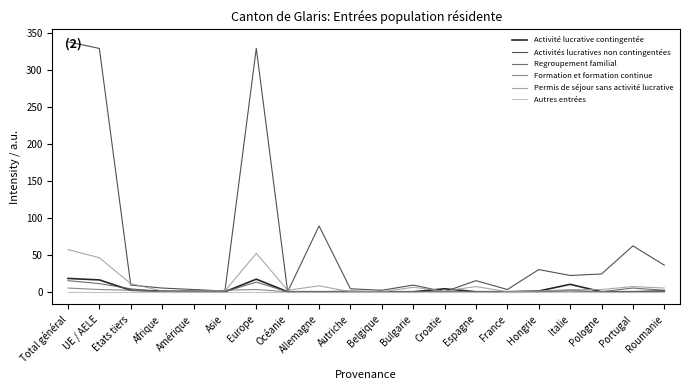

What is the average value of the Formation et formation continue series?

1